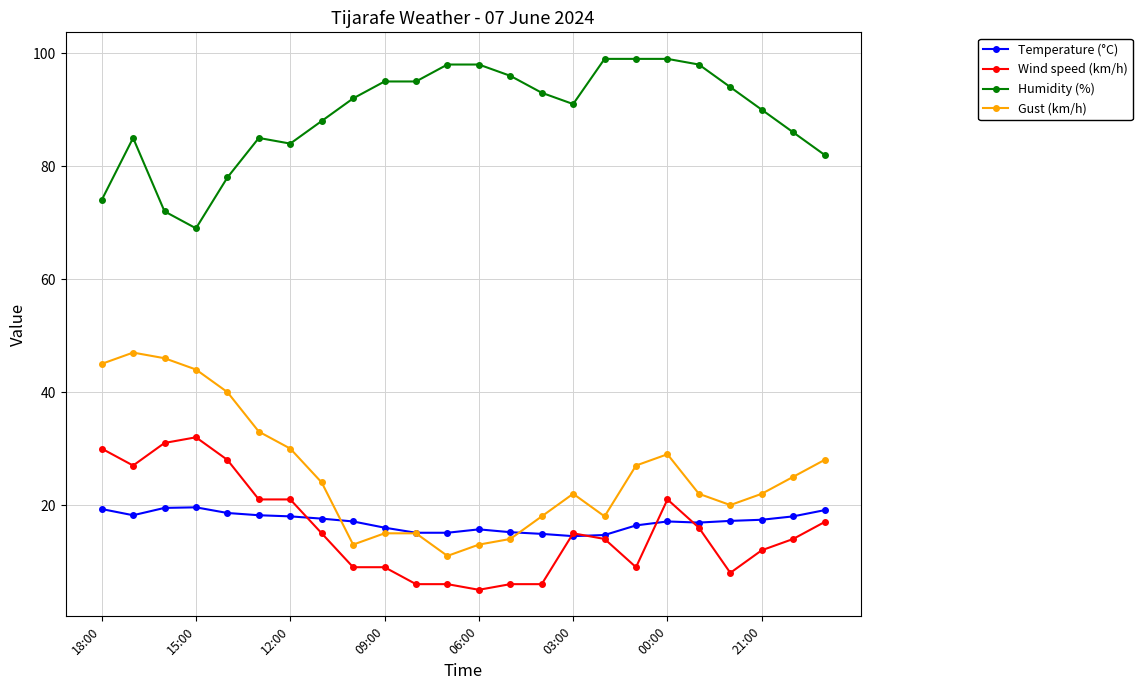

Which series has the largest total across all categories?

Humidity (%)